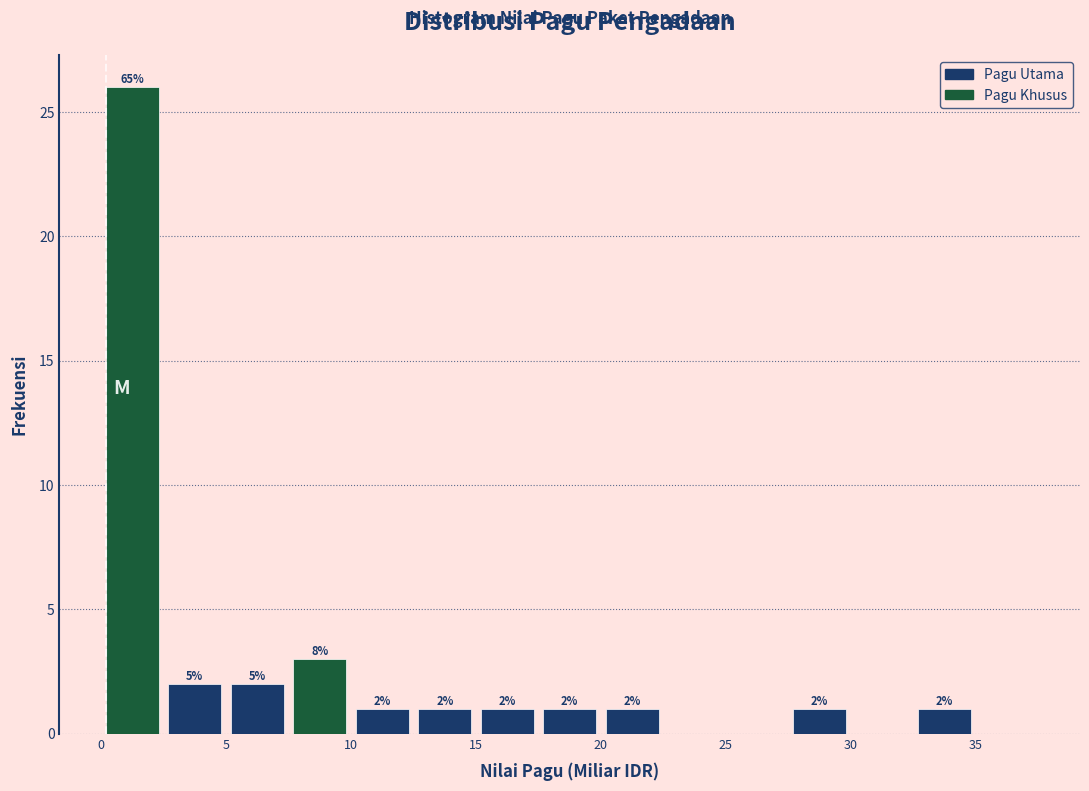

Which range on the x-axis has the tallest bar?

0.0 to 2.5